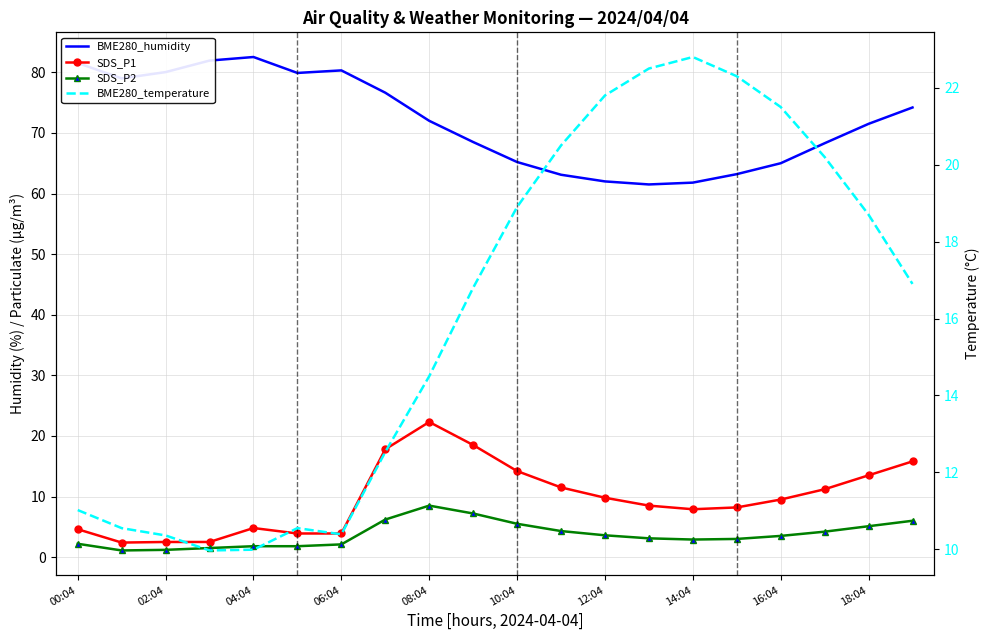

Between 02:04 and 10:04, which series saw the biggest shift?

BME280_humidity